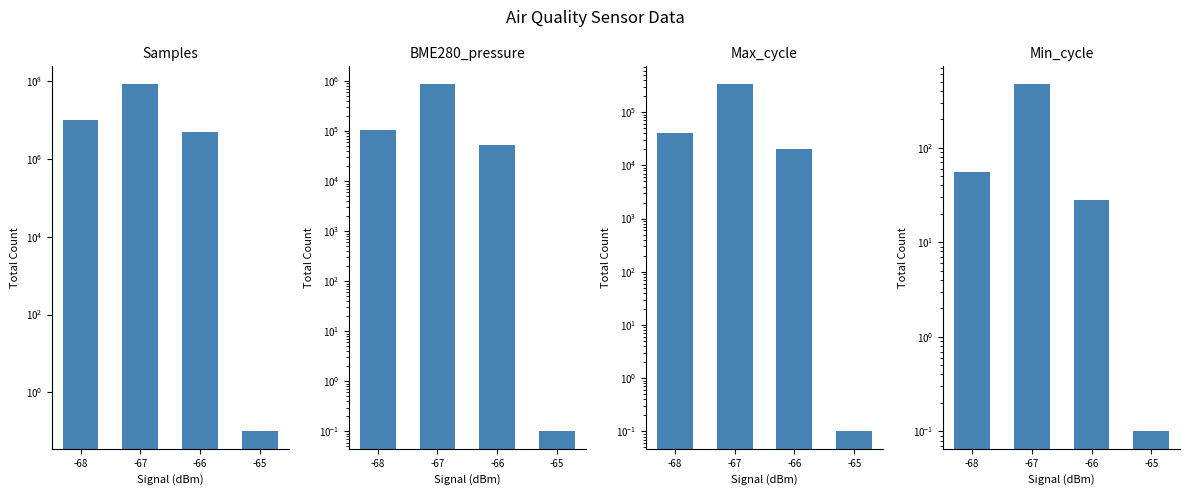

How many data points in BME280_pressure are above 104428?

2